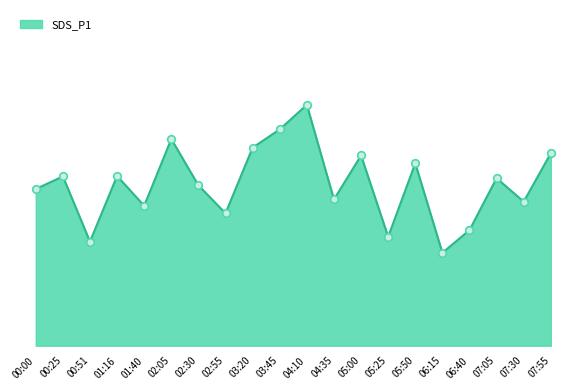

Which has a higher value, 02:55 or 06:40?

02:55